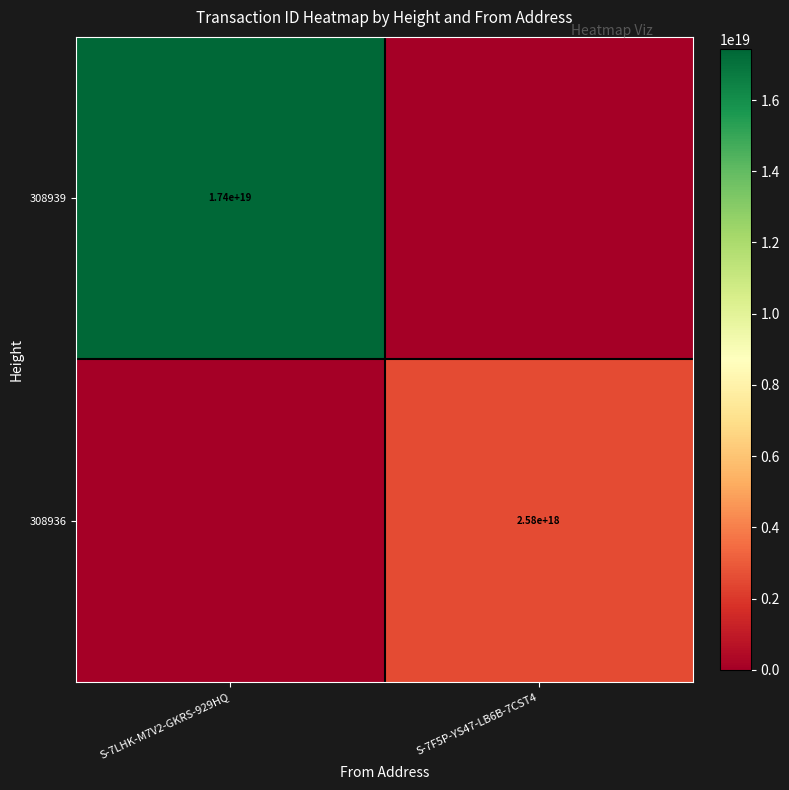

True or false: 308936 has a value of 2580000000000000000 at S-7F5P-YS47-LB6B-7CST4.

True